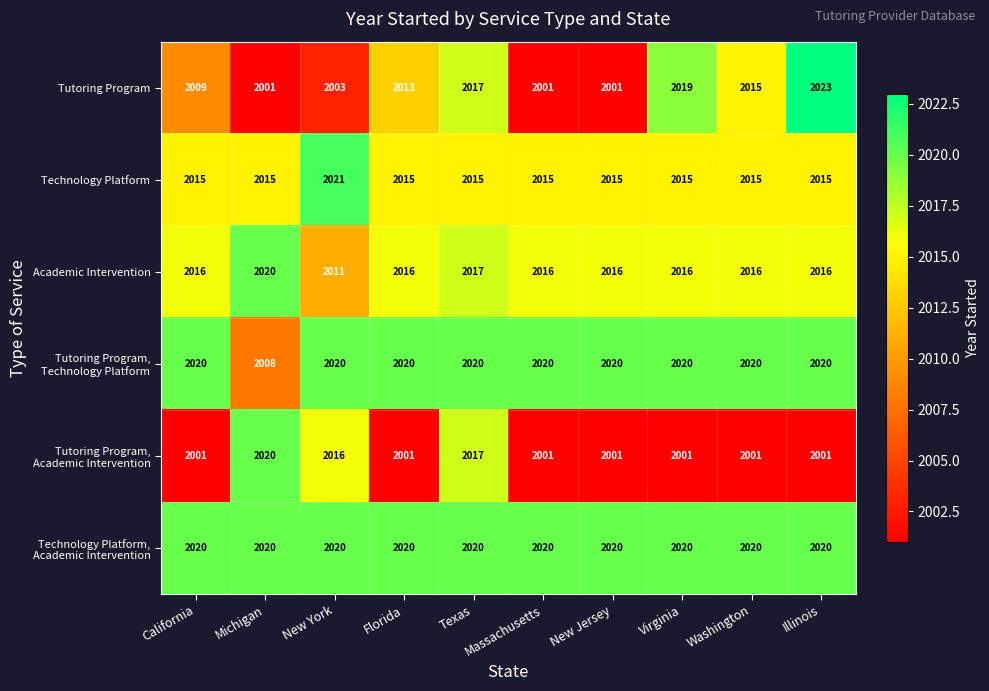

What is the maximum value shown in the chart?

2023